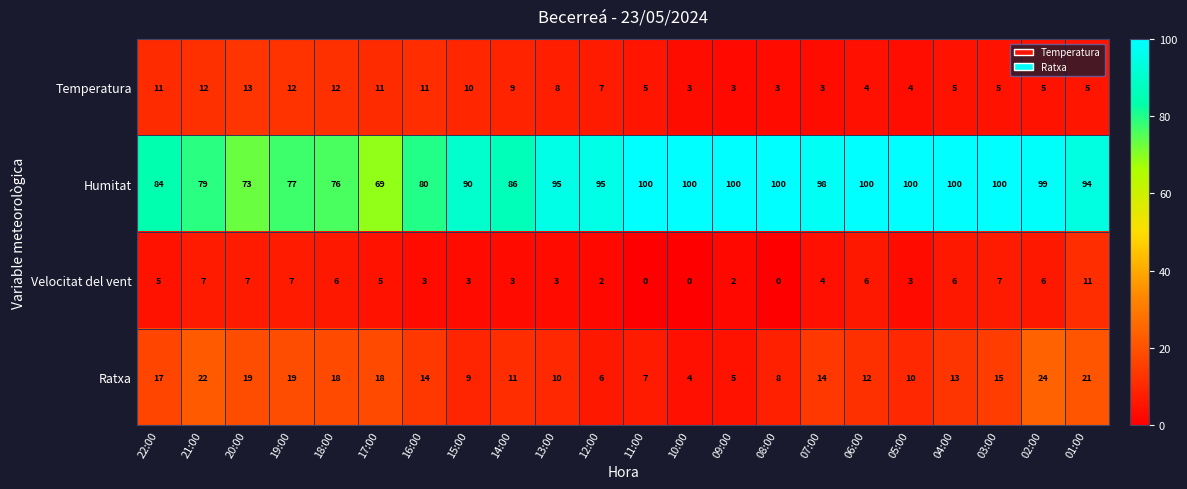

What is the difference between the maximum and minimum values in the Velocitat del vent series?

11